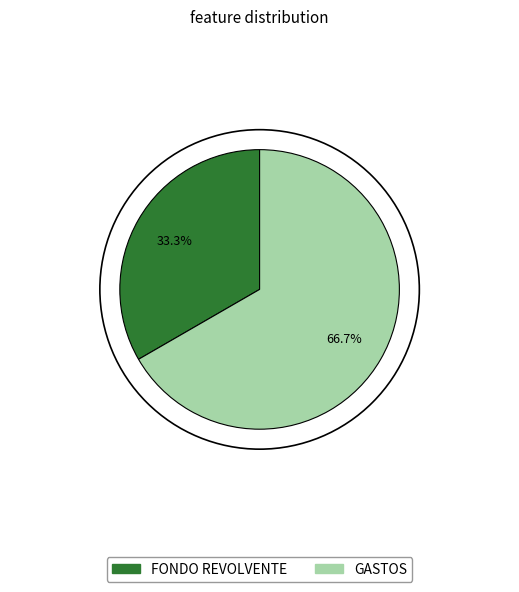

Which has a higher value, FONDO REVOLVENTE or GASTOS?

GASTOS